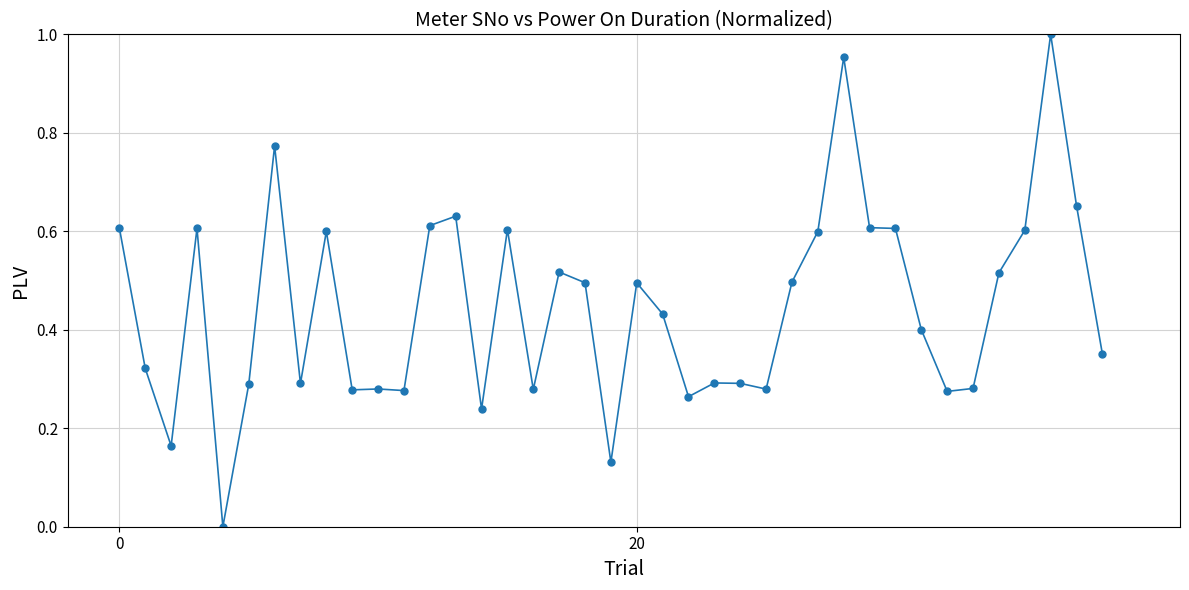

True or false: the data has more than 2 interior local peaks.

True